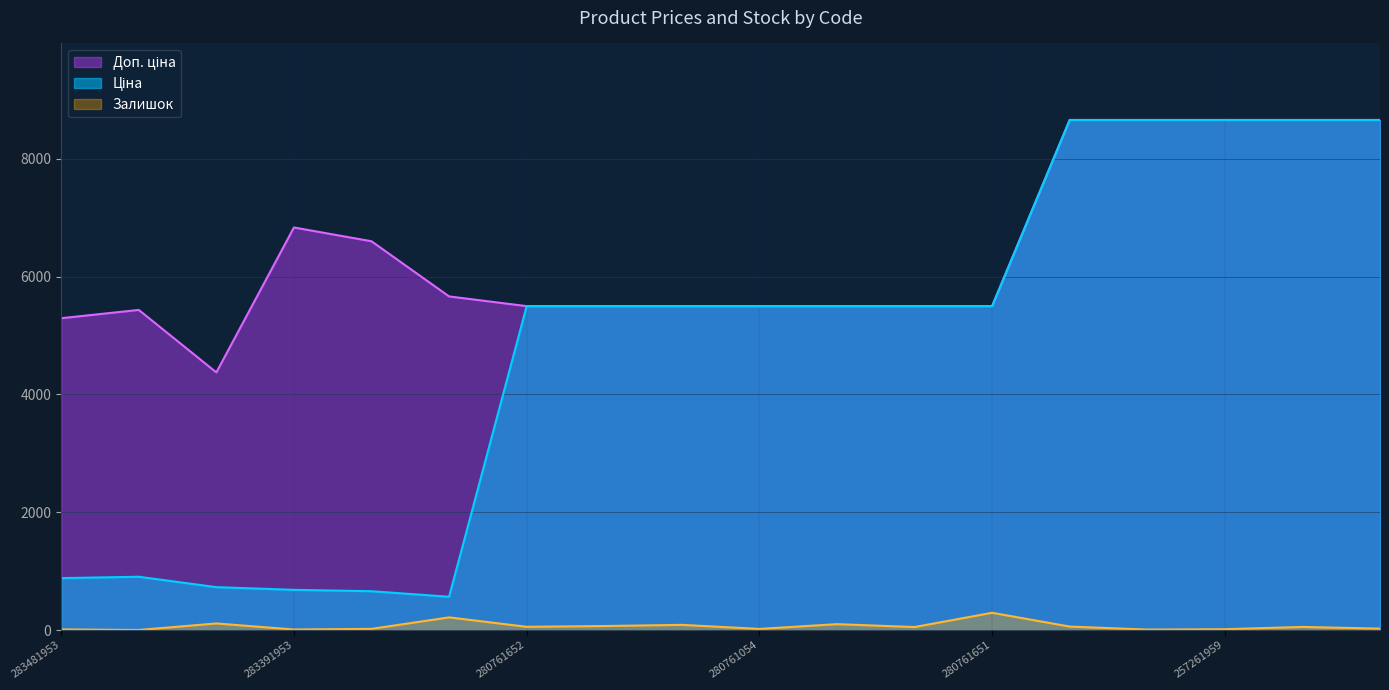

How many distinct data groups are displayed?

3